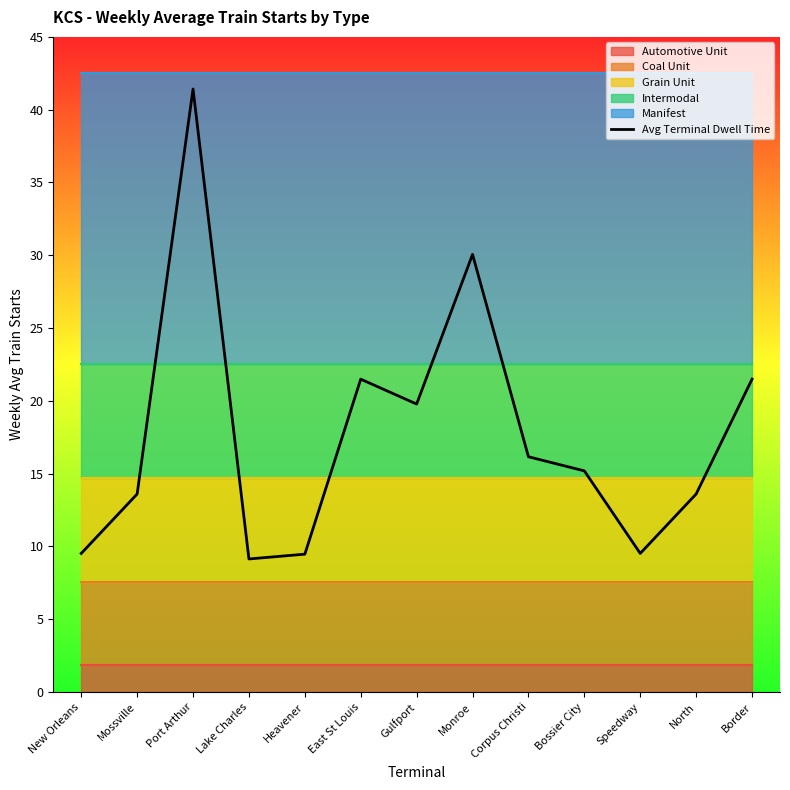

How many lines are shown in the chart?

1